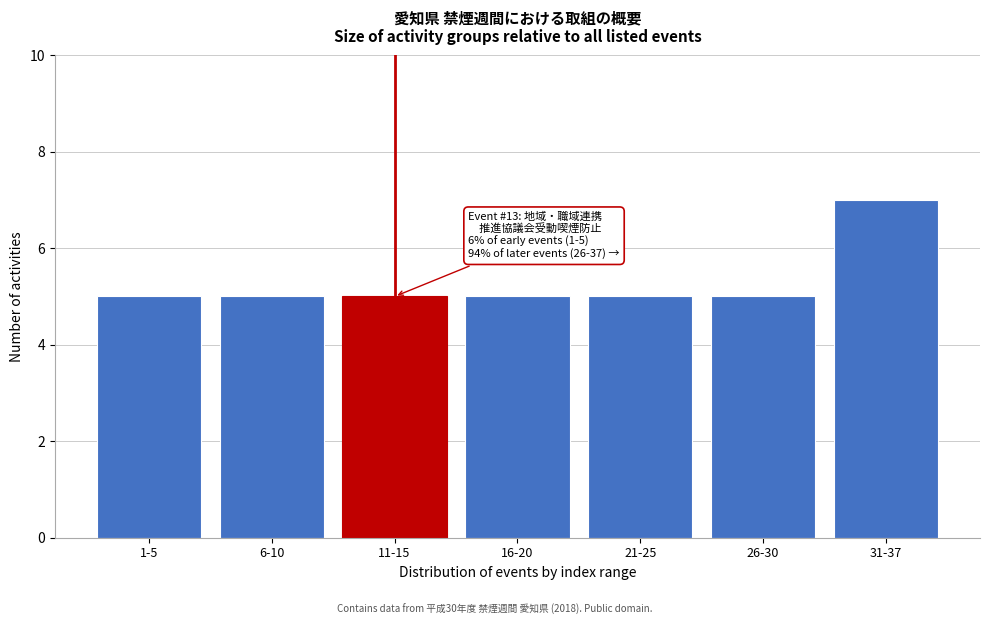

Reading right to left, extract all data points from this chart.

31-37=7	26-30=5	21-25=5	16-20=5	11-15=5	6-10=5	1-5=5